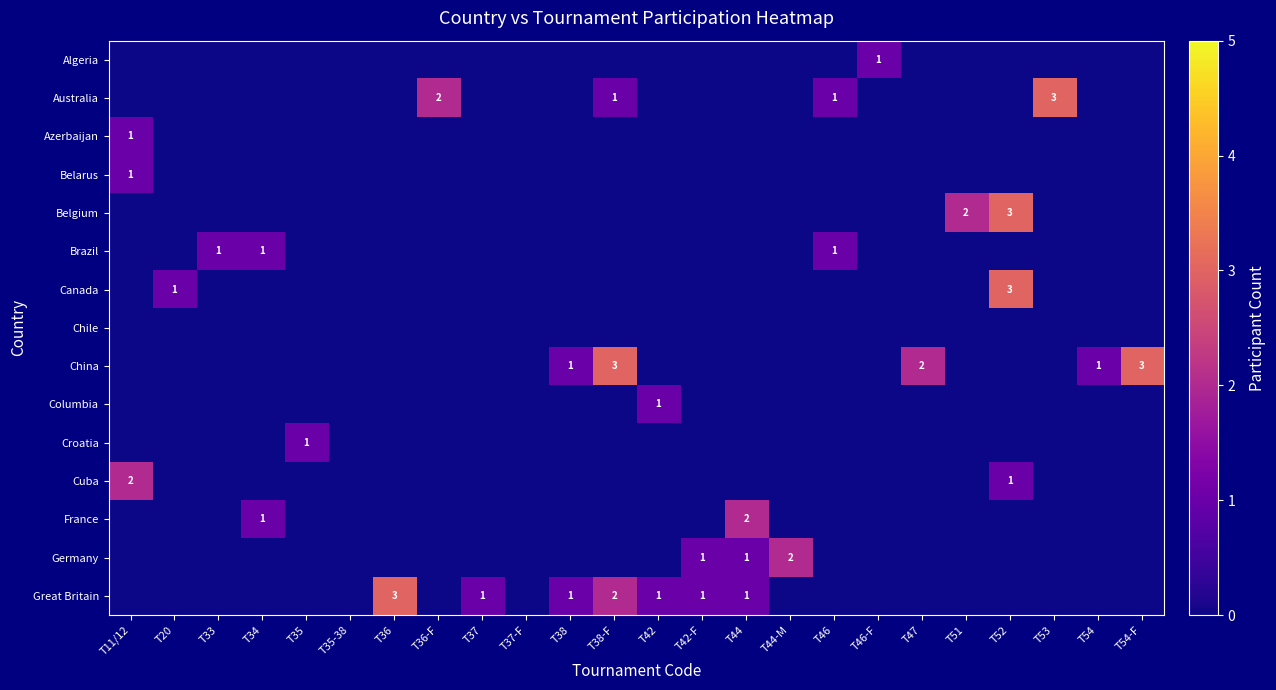

Which label corresponds to the smallest value in the chart?

T11/12